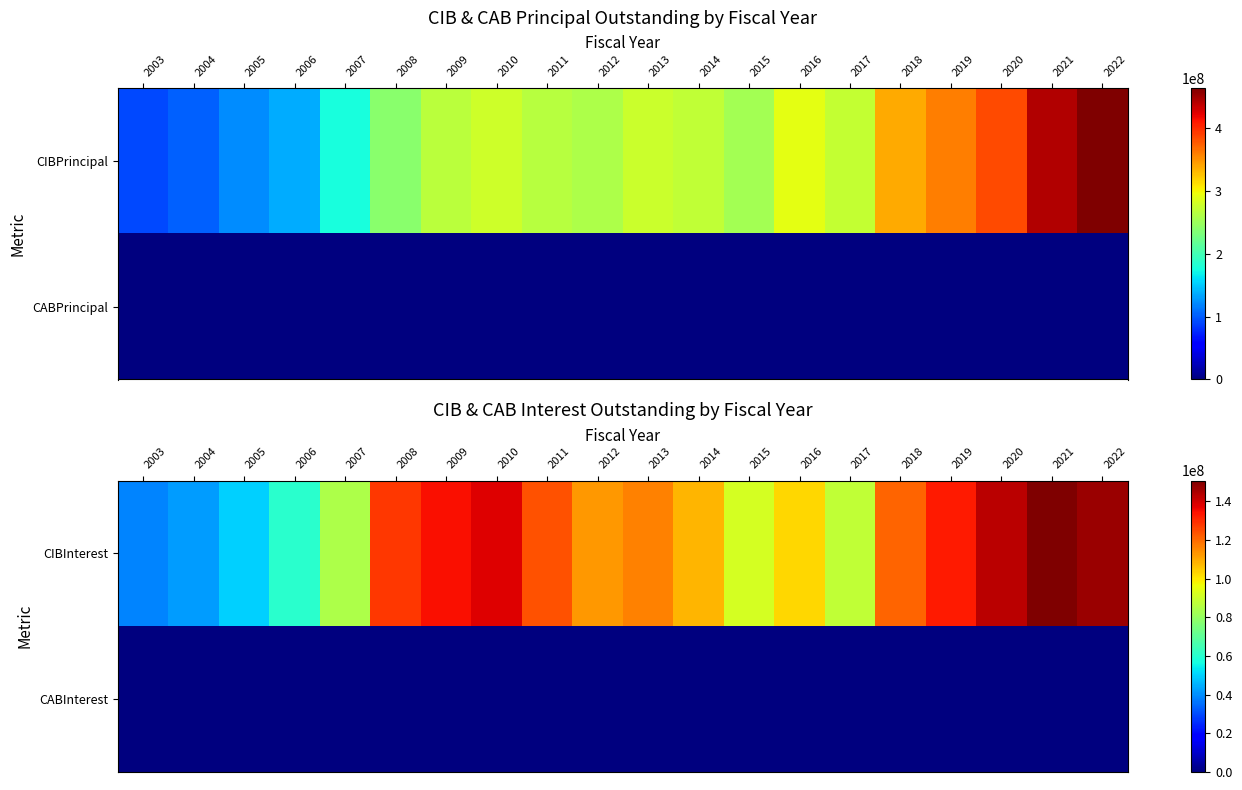

Which series changed the most between 2004 and 2013?

CIBInterest